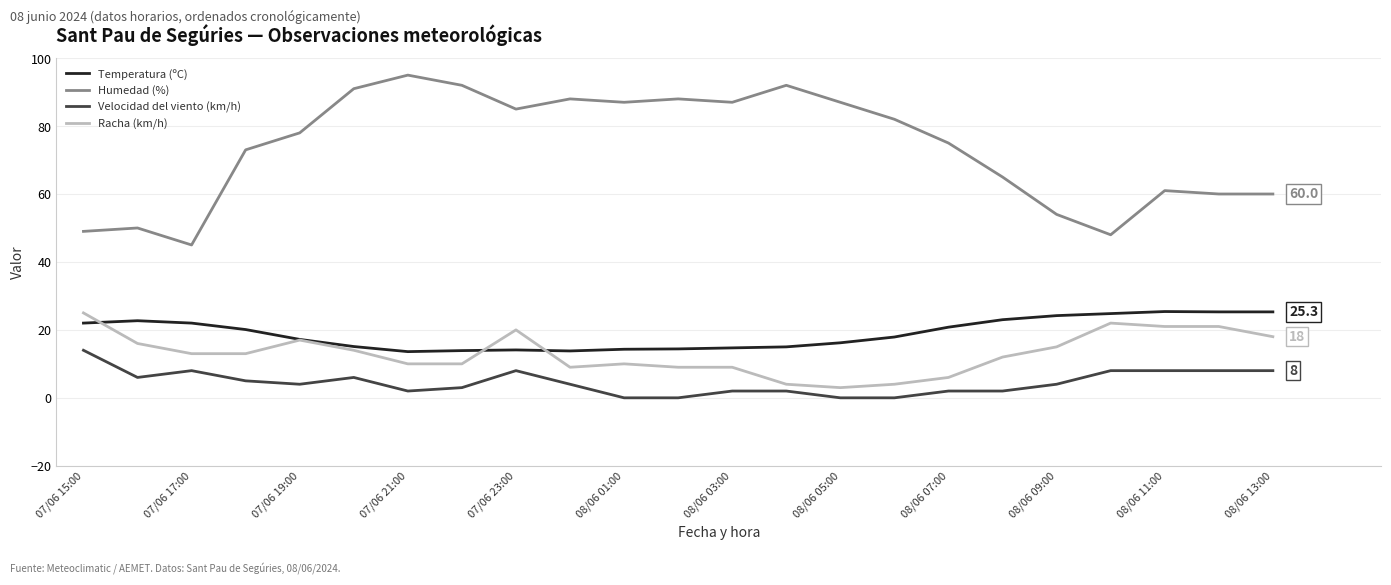

Which series has the largest range (max minus min)?

Humedad (%)